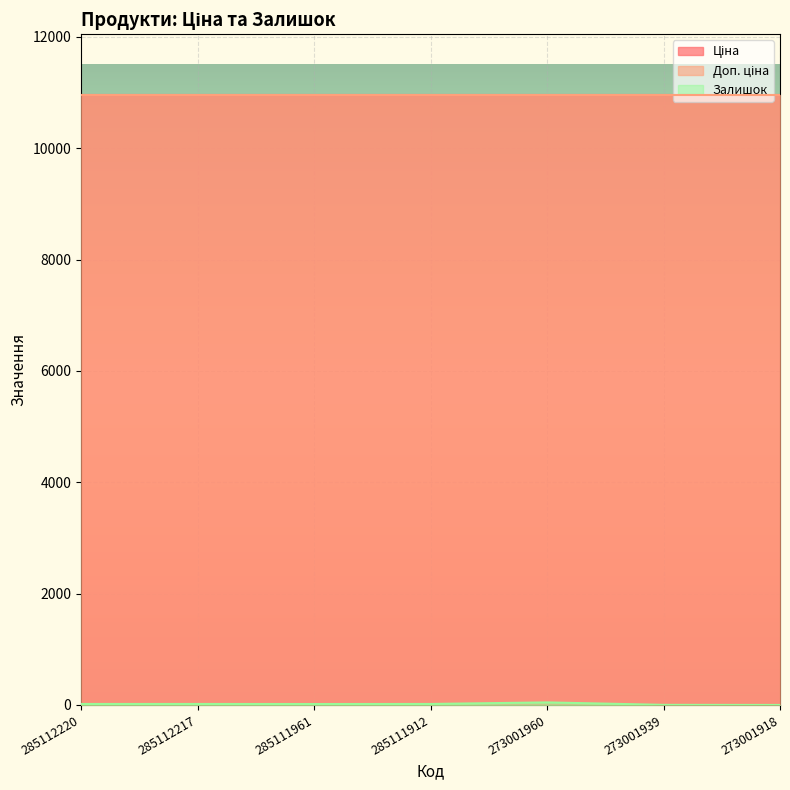

At which category is the sum across all series the highest?

273001960